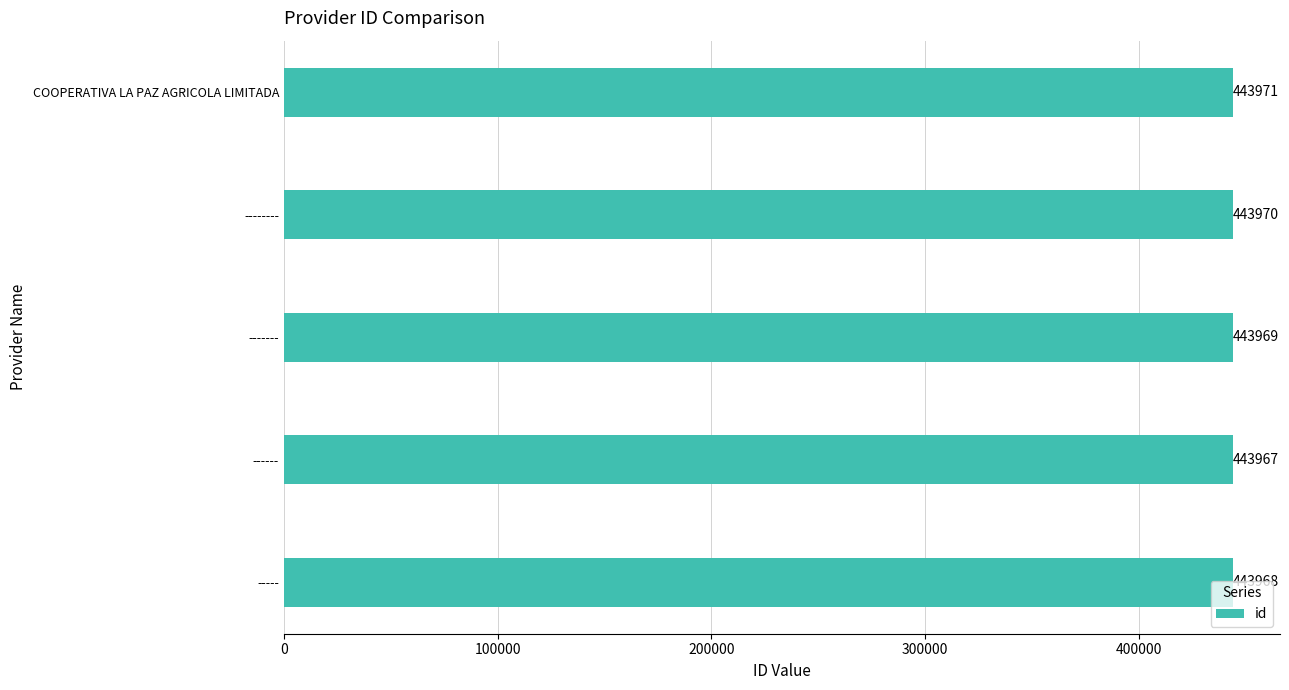

What value does the data have at ------?

443967